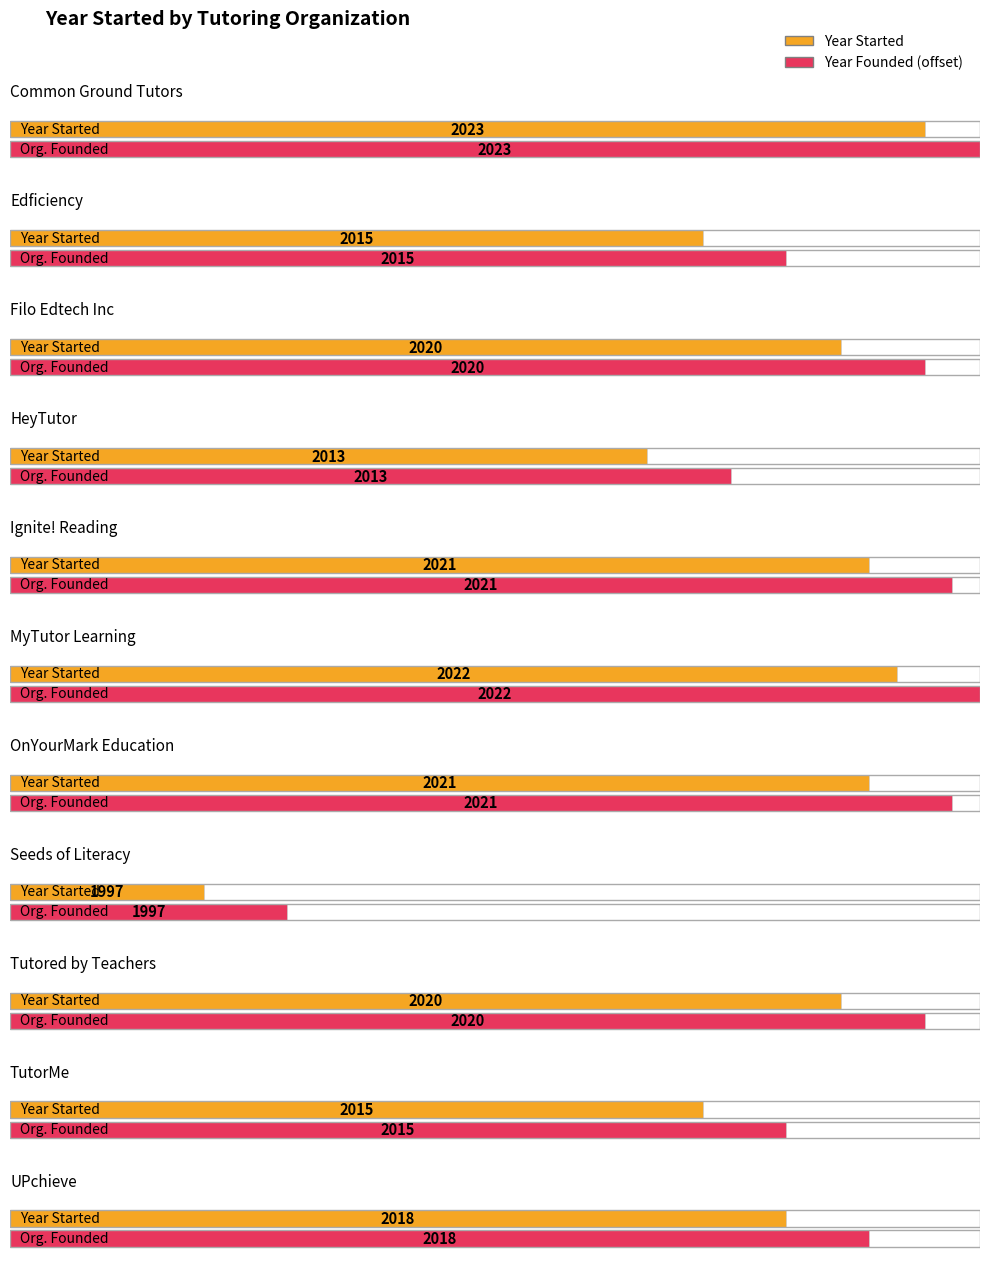

Reading right to left, transcribe all the data shown in this chart.

Average utilization: 2018	2015	2020	1997	2021	2022	2021	2013	2020	2015	2023
Maximum utilization: 2018	2015	2020	1997	2021	2022	2021	2013	2020	2015	2023